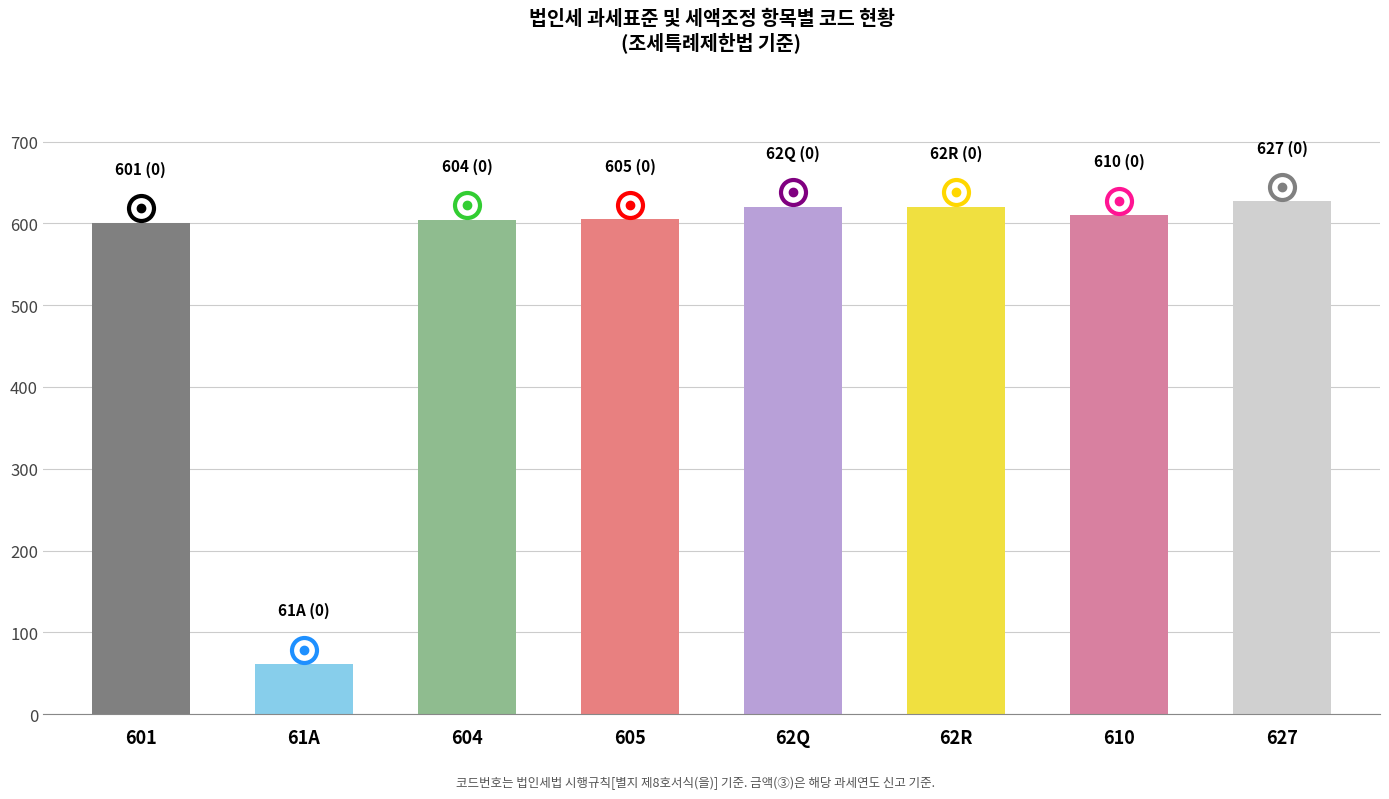

What is the label of the 2nd bar from the right?

610